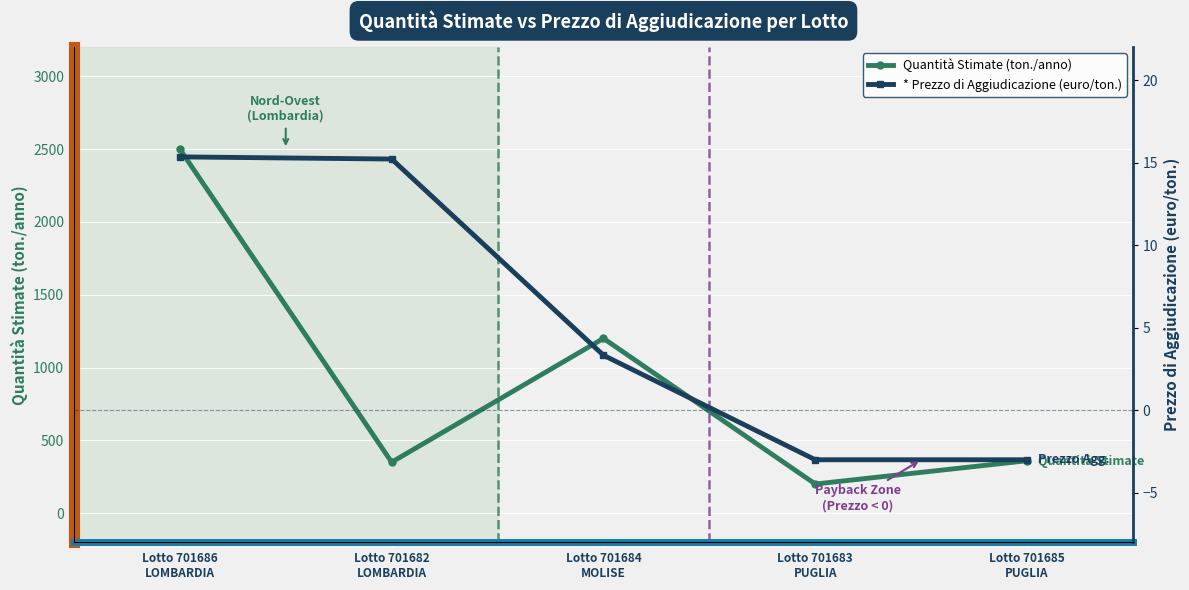

What is the label of the 1st point from the right?

Lotto 701685
PUGLIA